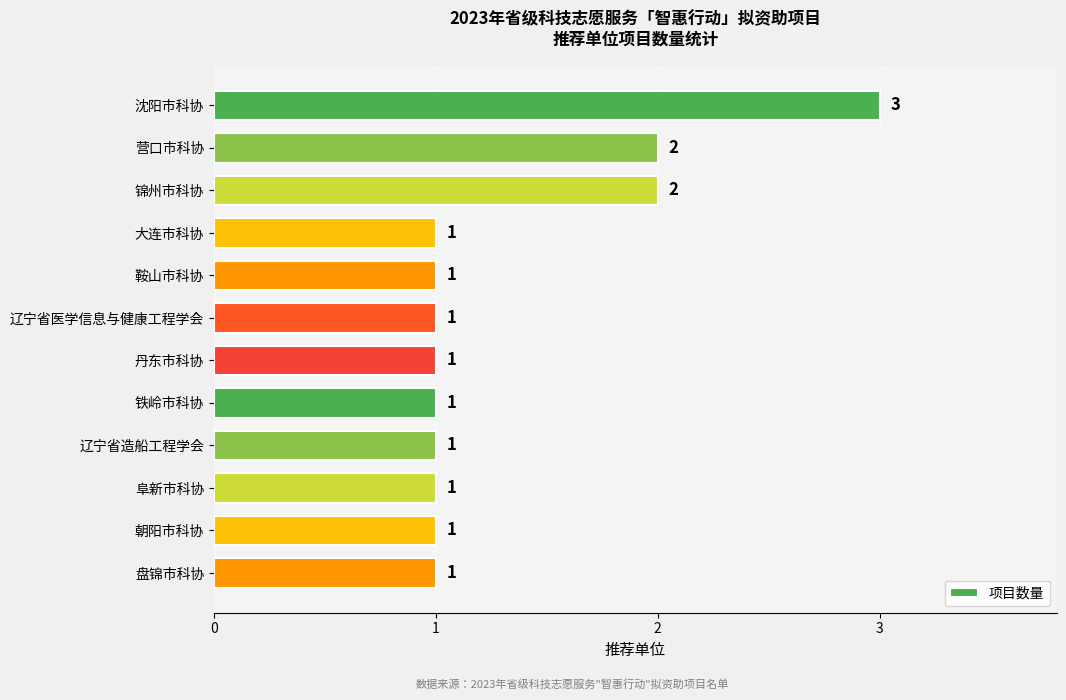

Count the values in the range 1 to 2.

11